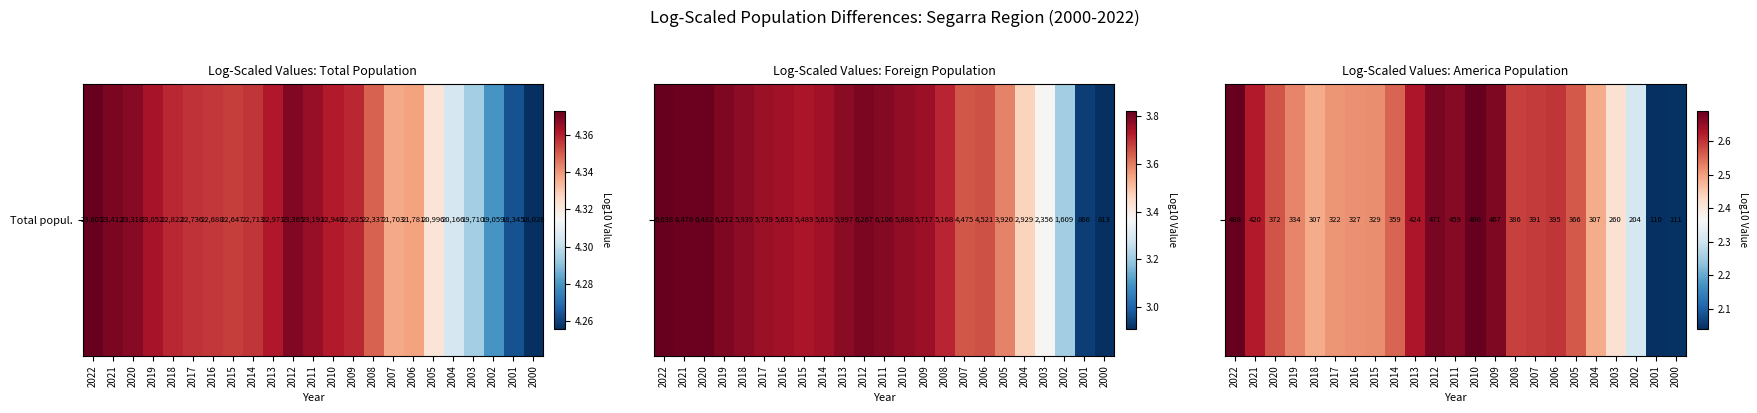

Rank the categories by value from lowest to highest.

2001, 2000, 2002, 2003, 2018, 2004, 2017, 2016, 2015, 2019, 2014, 2005, 2020, 2008, 2007, 2006, 2021, 2013, 2011, 2009, 2012, 2022, 2010